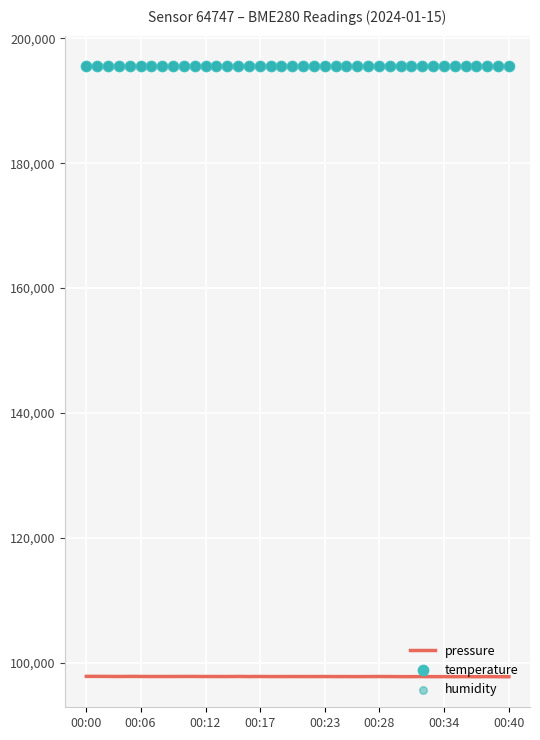

What is the total value across all series at 34?

488815.6